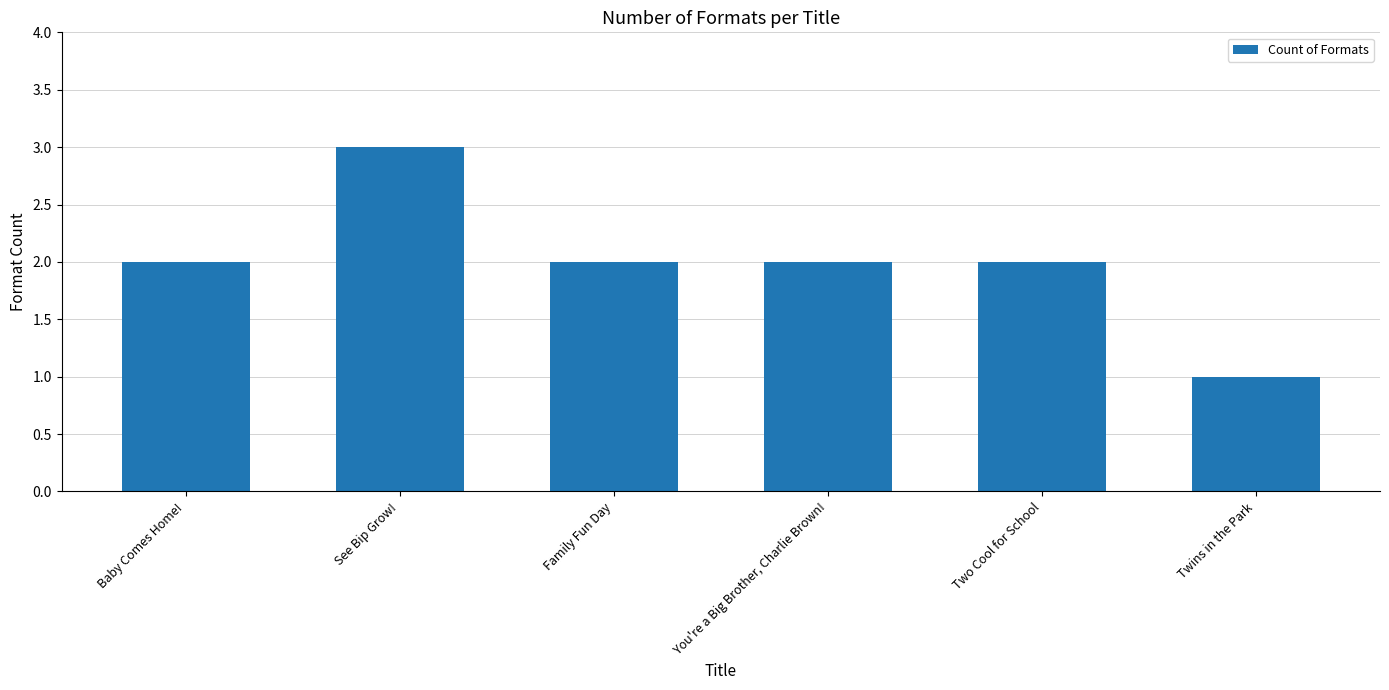

What is the difference between the second highest and minimum values?

1